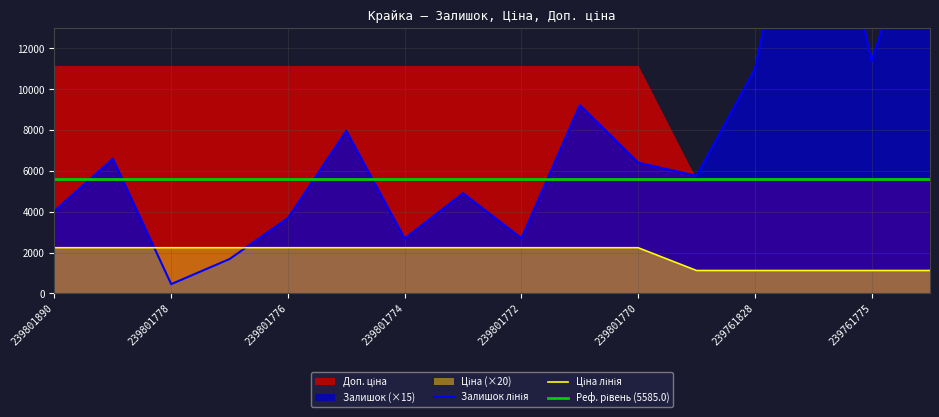

How many lines are shown in the chart?

2